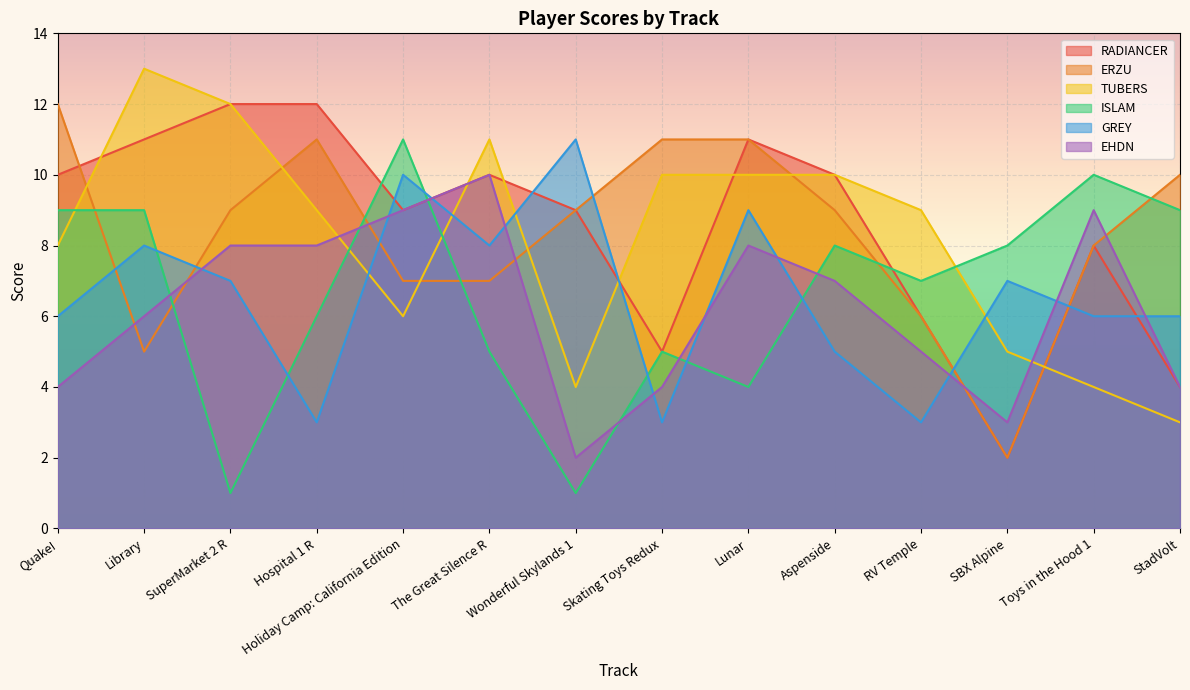

The value of EHDN at Lunar is 2. True or false?

False